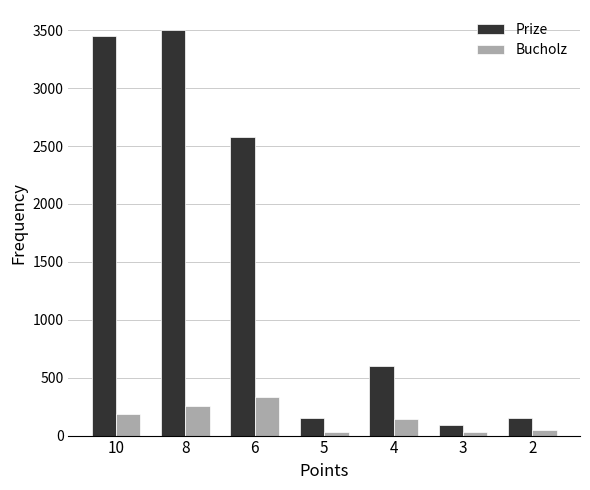

Which series has the widest spread of values?

Prize